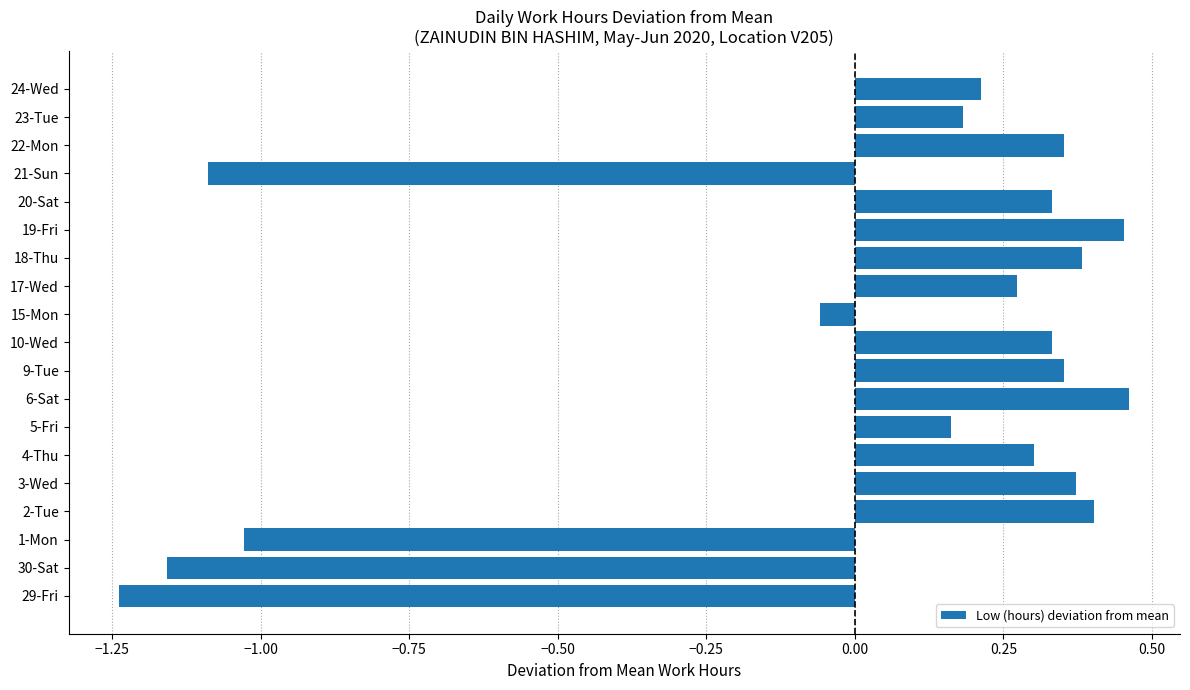

Is it true that the value at 2-Tue is 0.4?

True